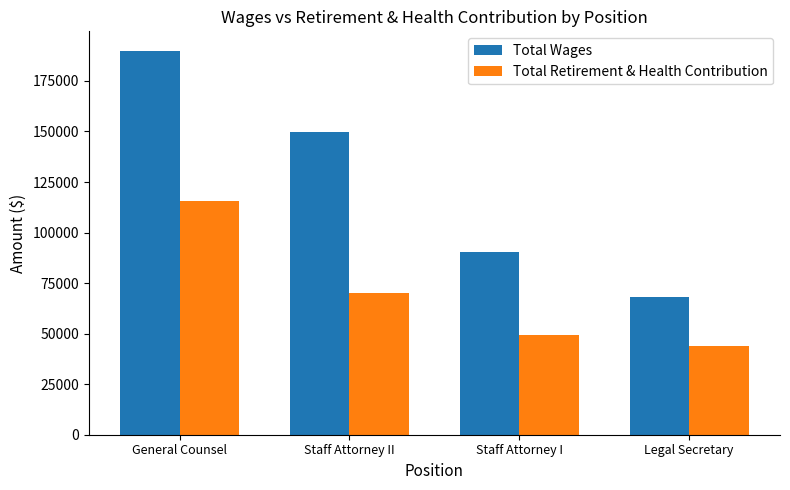

What is the difference between the highest and lowest values at General Counsel?

74200